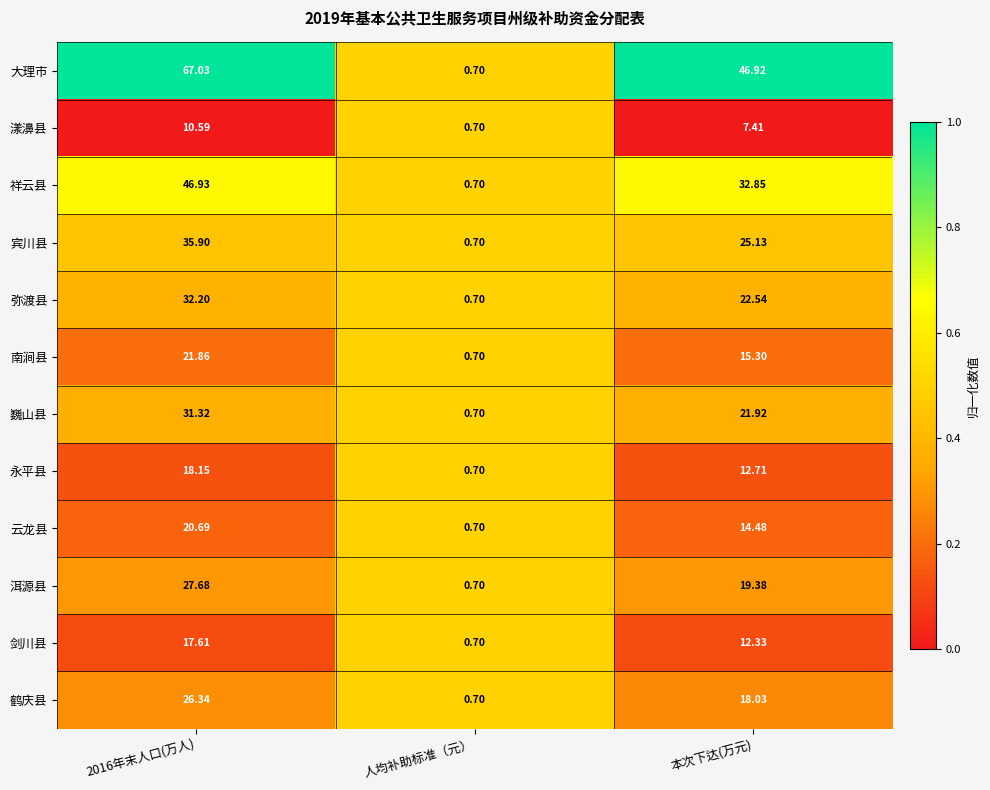

Which series changed the most between 2016年末人口(万人) and 人均补助标准（元）?

大理市